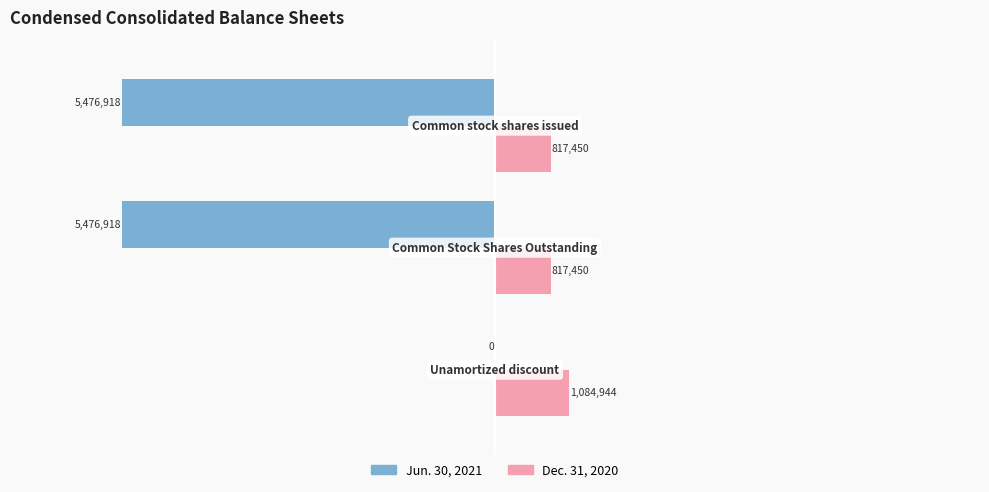

What are all the series names shown in the legend?

Jun. 30, 2021, Dec. 31, 2020